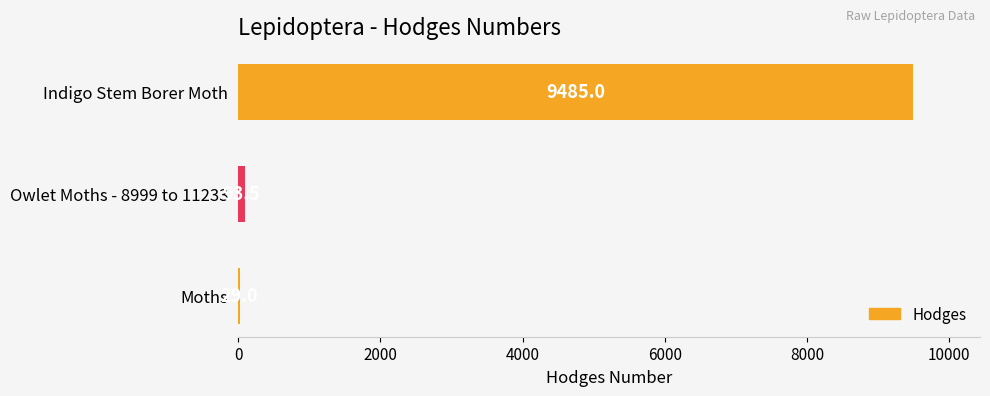

Is it true that the value at Moths is 29.0?

True